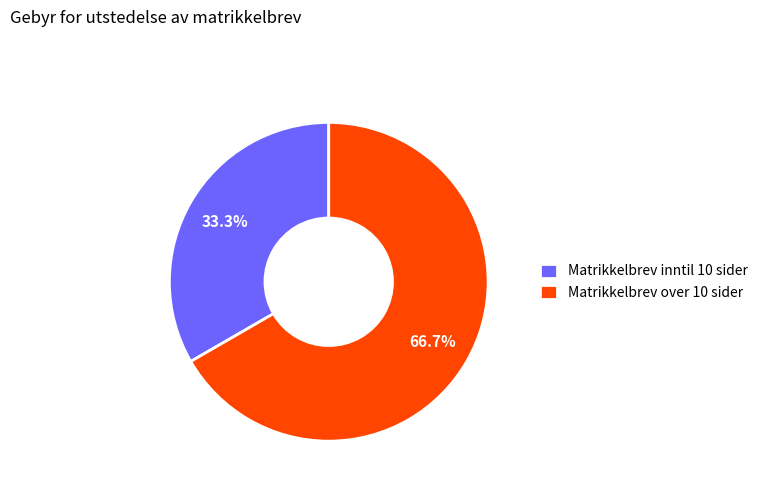

To the nearest percent, what is the combined percentage of Matrikkelbrev over 10 sider and Matrikkelbrev inntil 10 sider?

100%